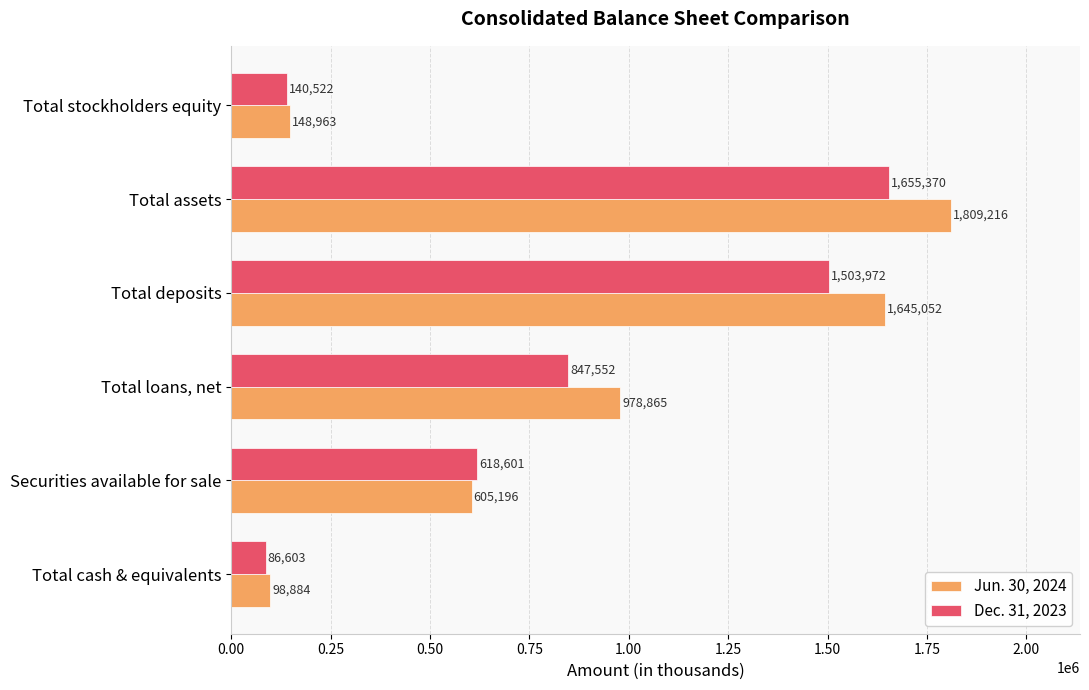

List the labels in order of Dec. 31, 2023 value, smallest first.

Total cash & equivalents, Total stockholders equity, Securities available for sale, Total loans, net, Total deposits, Total assets